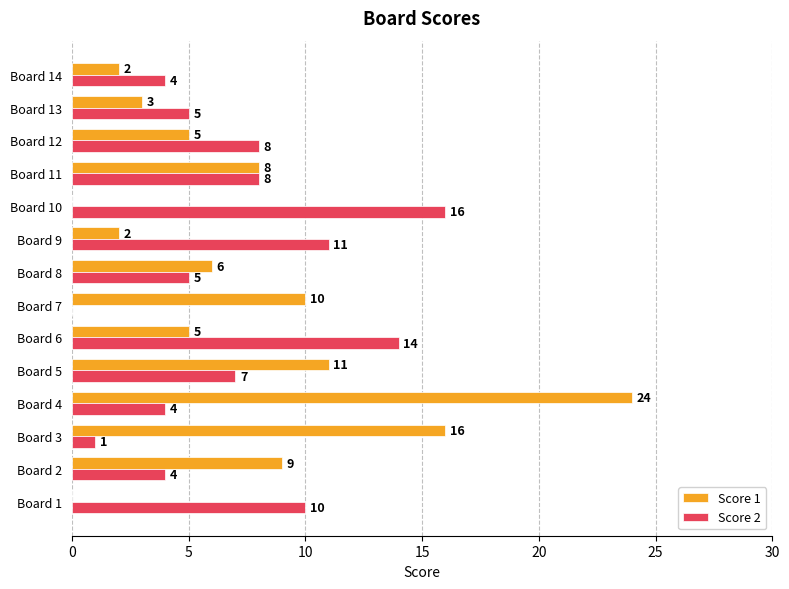

Which series changed the most between Board 10 and Board 13?

Score 2